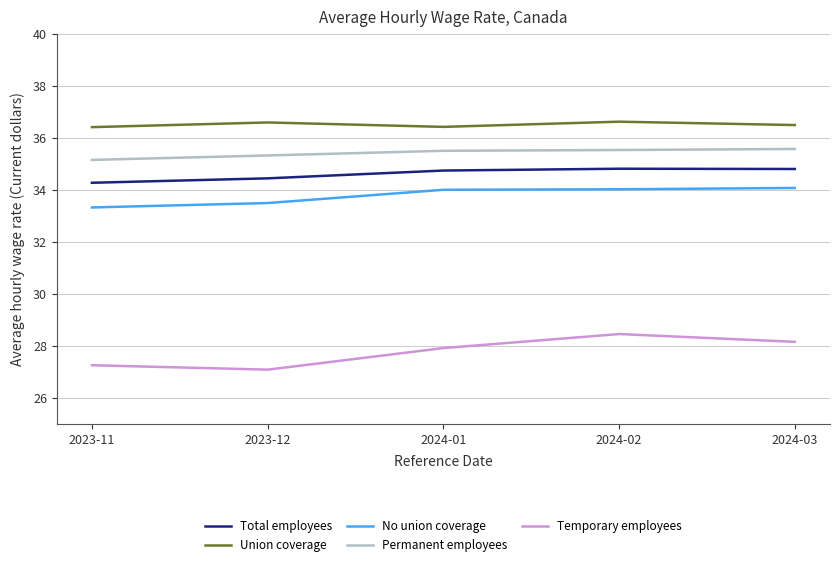

What position from the right is 2023-11?

5